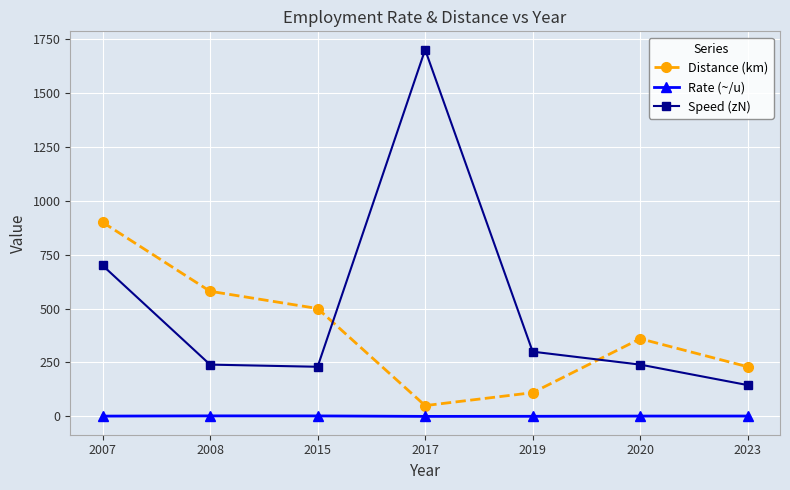

At how many categories does at least one series exceed 1363?

1